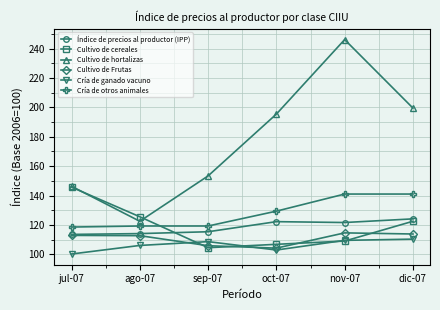

At which label is Cría de otros animales closest to 129?

oct-07